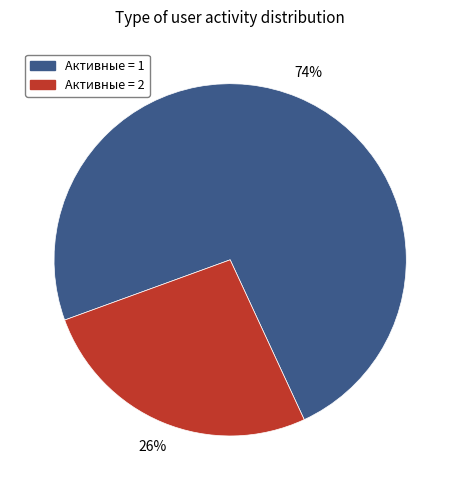

Between Активные = 2 and Активные = 1, which is larger?

Активные = 1